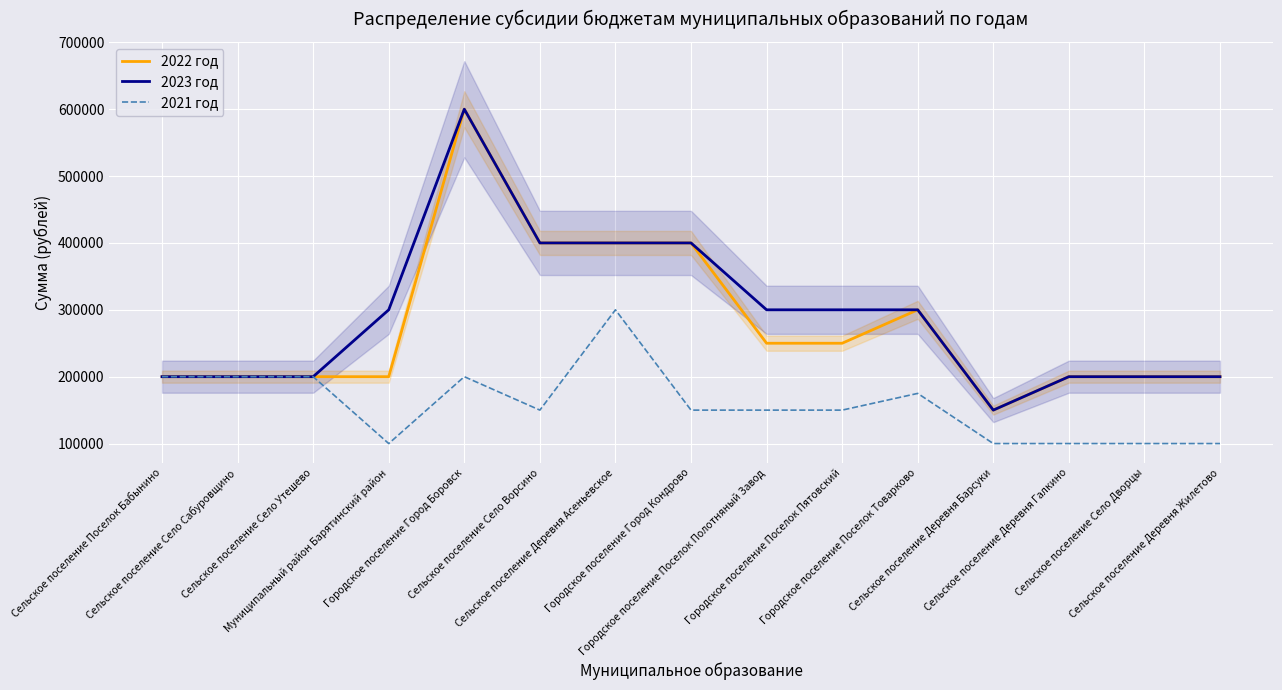

Which has a higher value, Сельское поселение Село Сабуровщино or Сельское поселение Деревня Жилетово?

Сельское поселение Село Сабуровщино